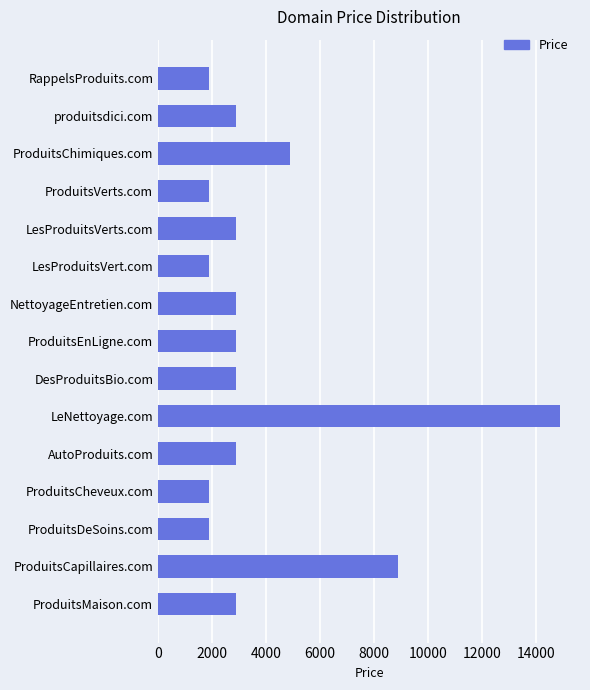

Which has a higher value, ProduitsCapillaires.com or LesProduitsVert.com?

ProduitsCapillaires.com